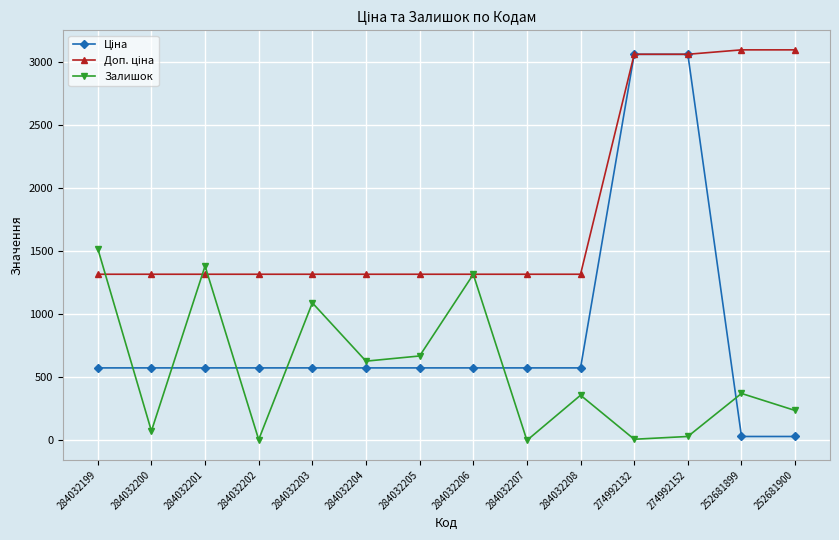

At which category does Залишок reach its first local valley?

284032200